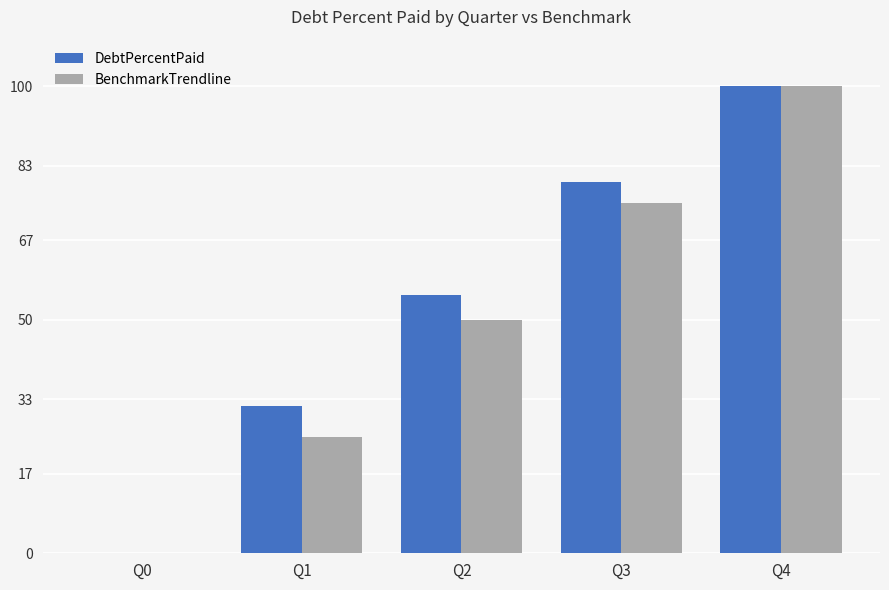

What is the sum of all BenchmarkTrendline values?

250.0